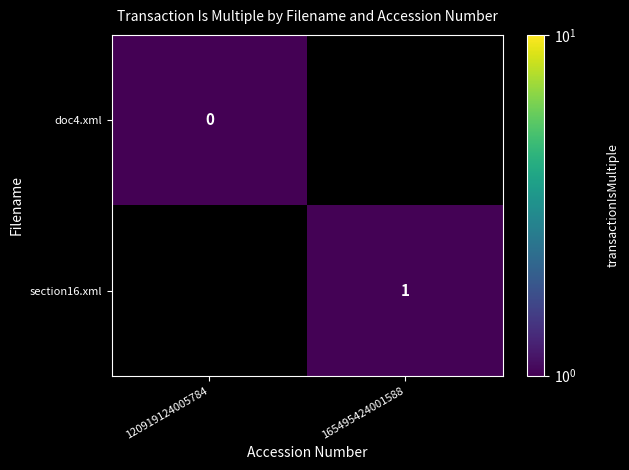

At how many categories does at least one series exceed 0?

2